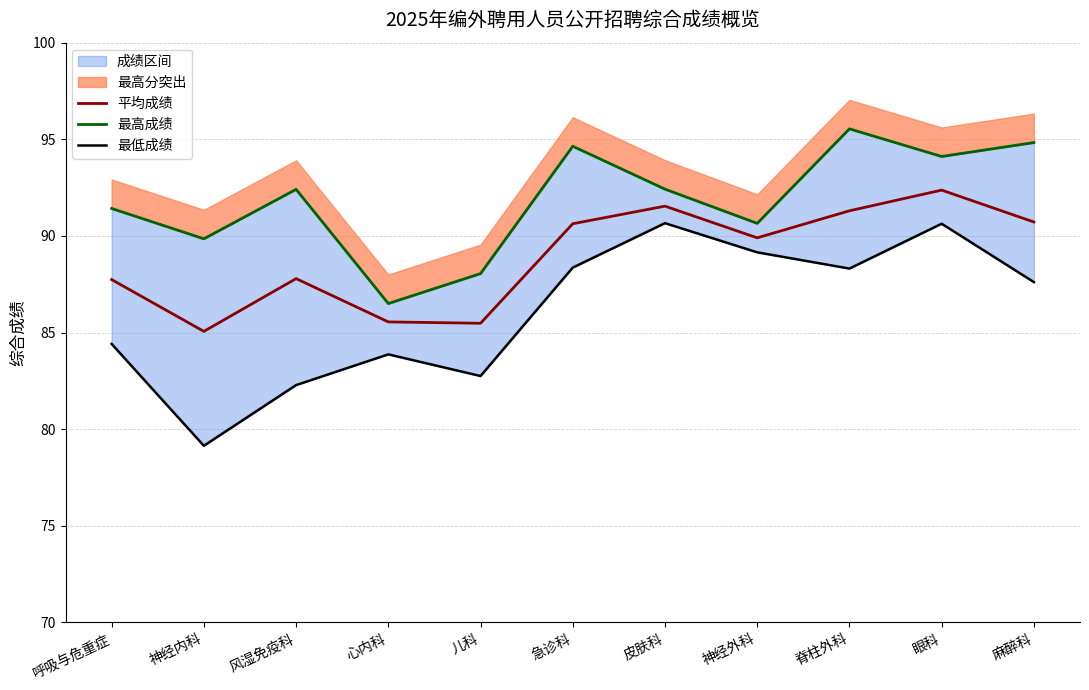

What is the label of the 8th point from the right?

心内科